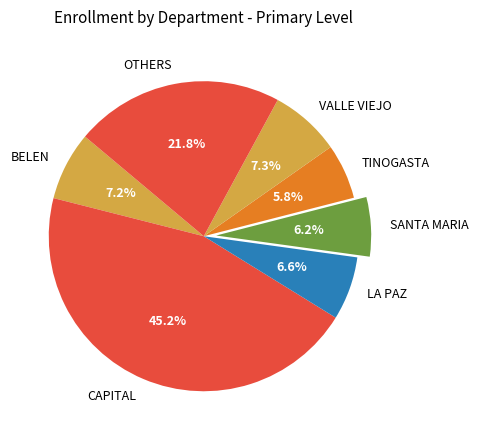

Is there a majority slice in this chart?

No